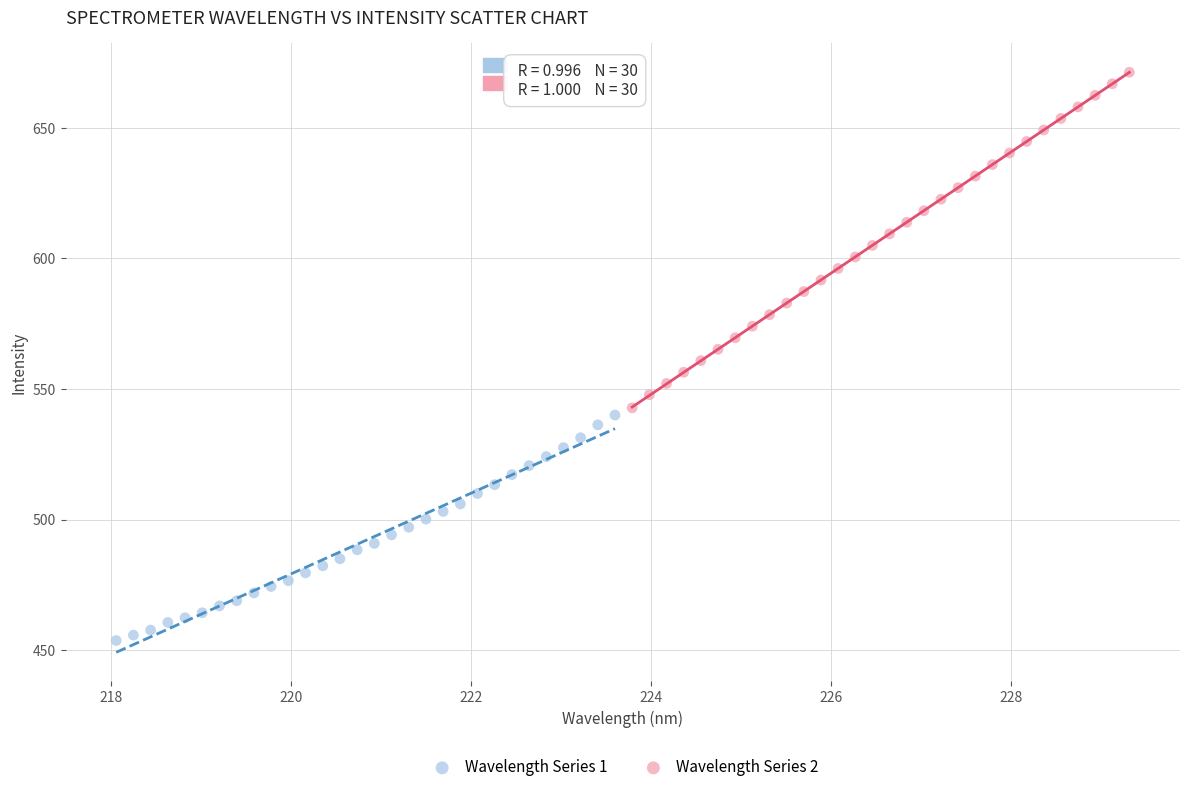

Which series reaches the maximum Y coordinate?

Wavelength Series 2